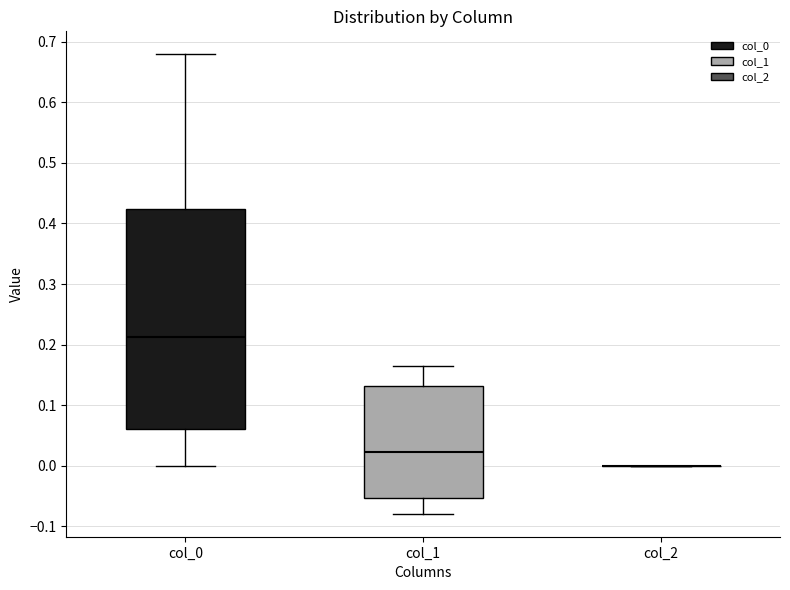

Which box is the tallest, from its lower edge to its upper edge?

col_0